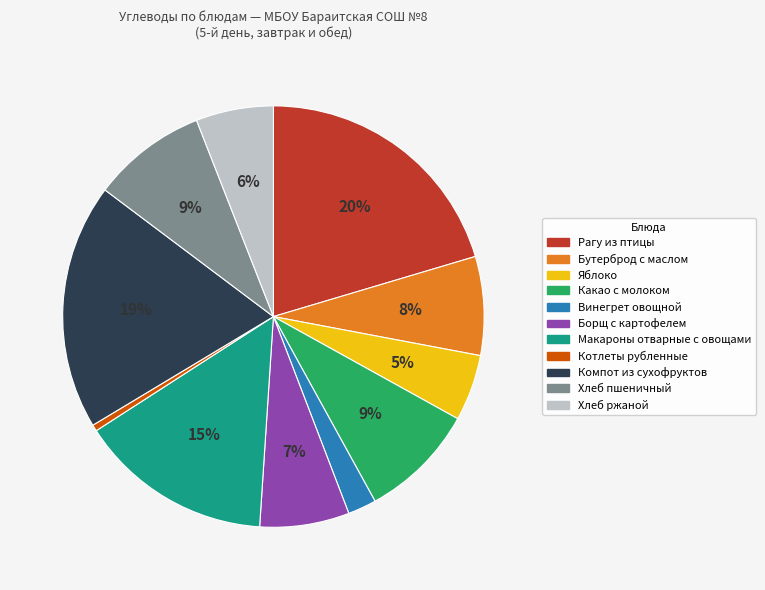

Do Хлеб ржаной and Бутерброд с маслом together represent more than half of the pie?

No